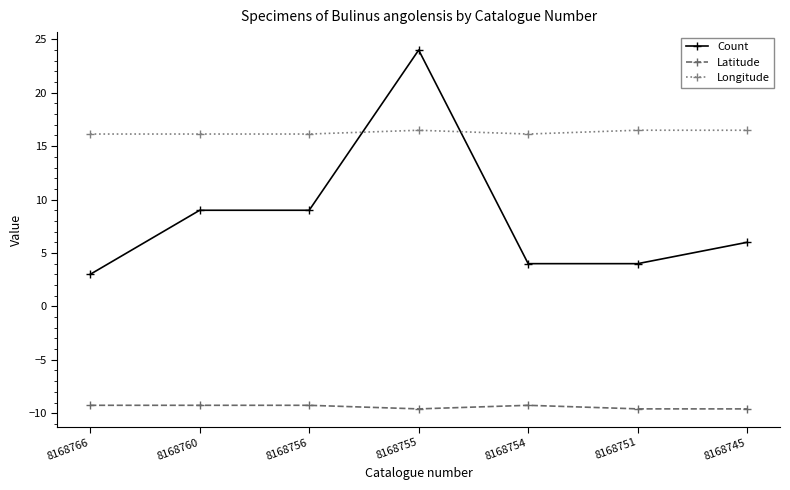

How many categories are shown in the chart?

7